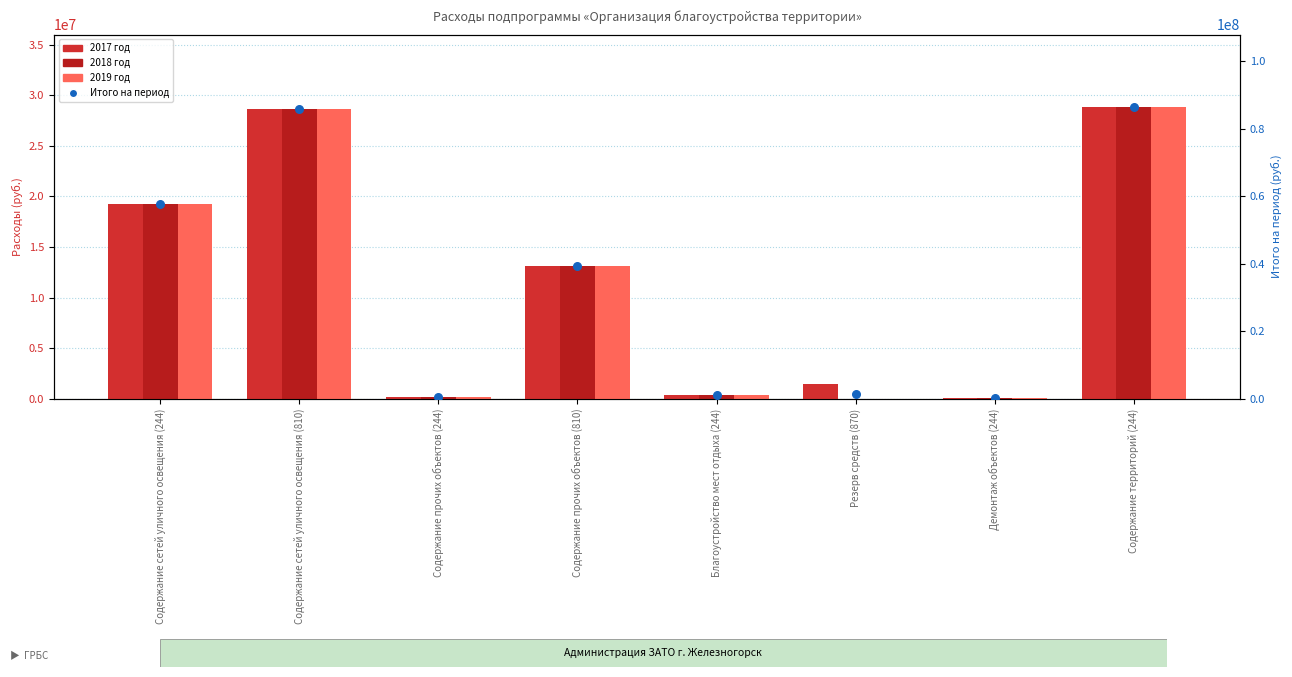

At which category is the sum across all series the highest?

Содержание территорий (244)